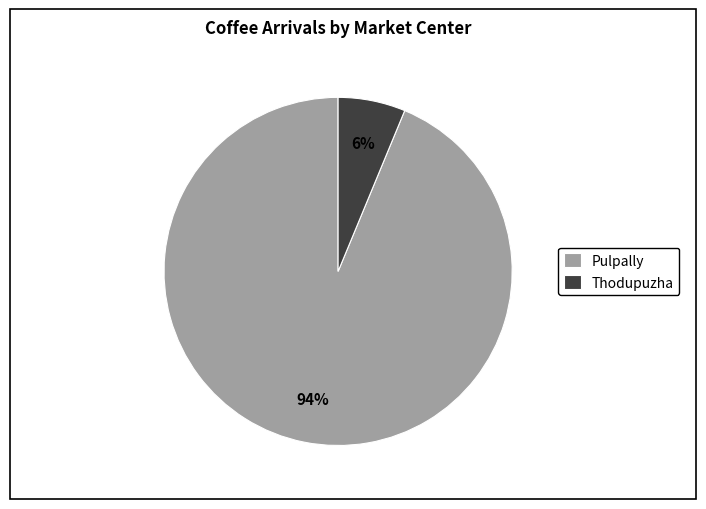

True or false: Thodupuzha accounts for 17% of the total.

False